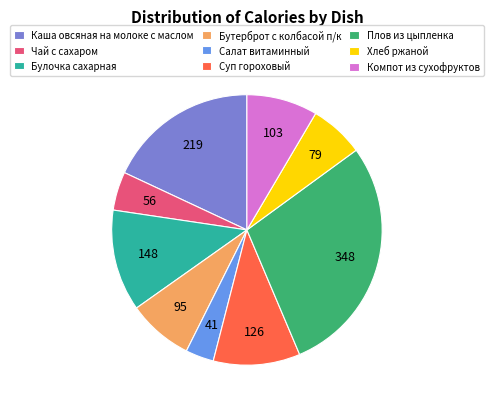

Between Каша овсяная на молоке с маслом and Чай с сахаром, which is larger?

Каша овсяная на молоке с маслом